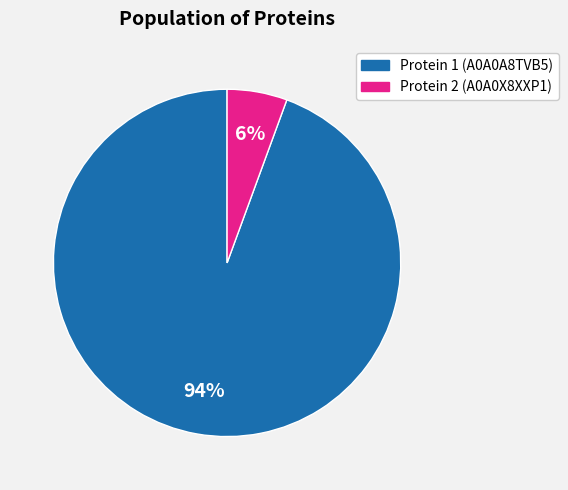

To the nearest percent, what is the average slice percentage?

50%